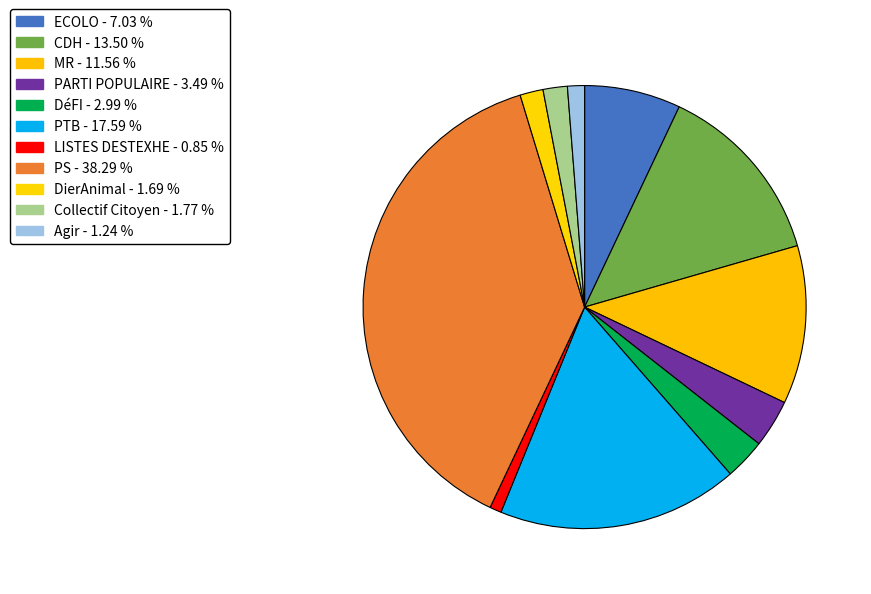

Does any single category account for the majority?

No